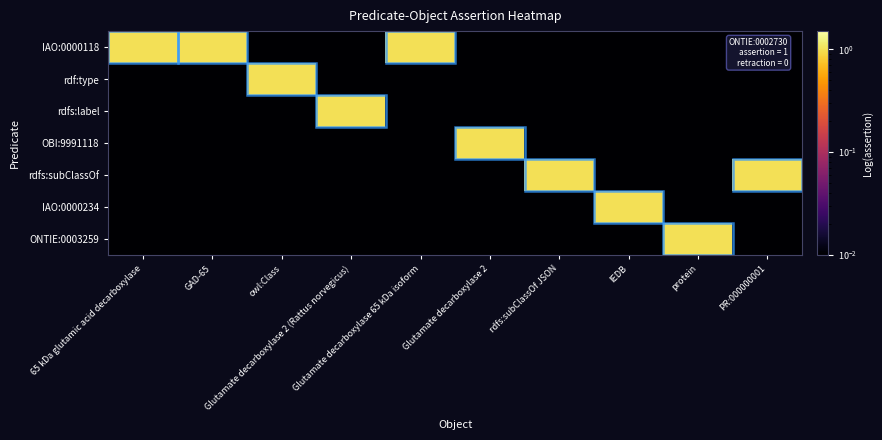

Count the number of categories in the chart.

10